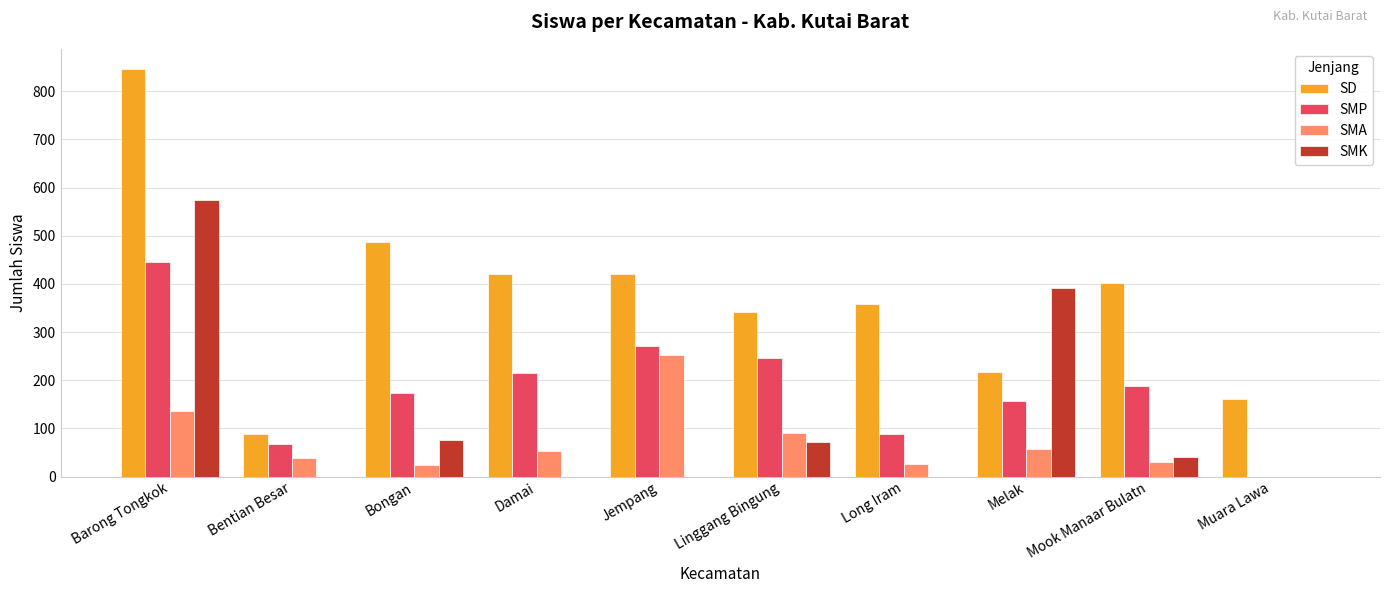

Which series changed the most between Long Iram and Muara Lawa?

SD